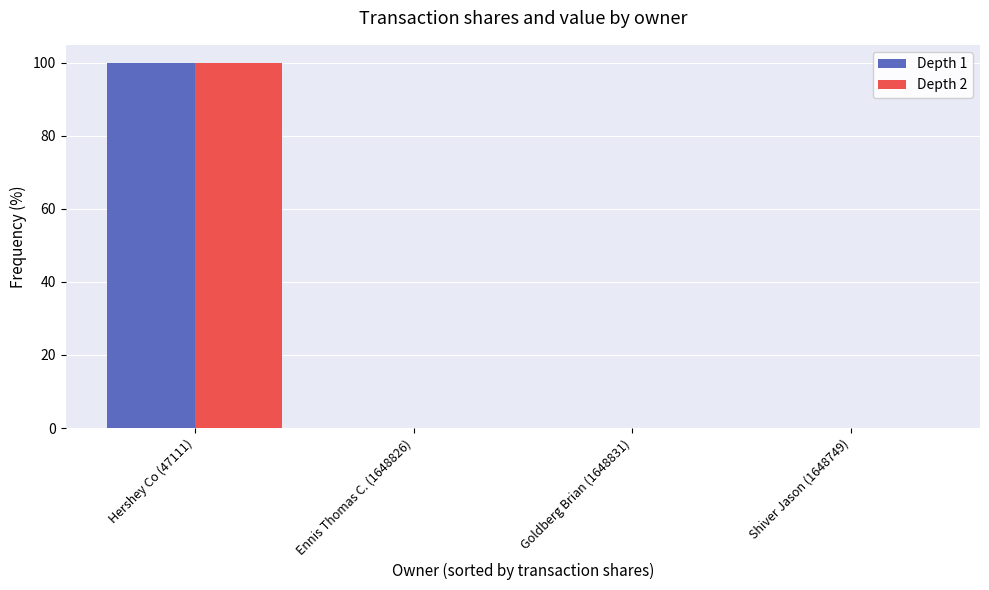

Is it true that Depth 2 equals 170.7 at Hershey Co (47111)?

False